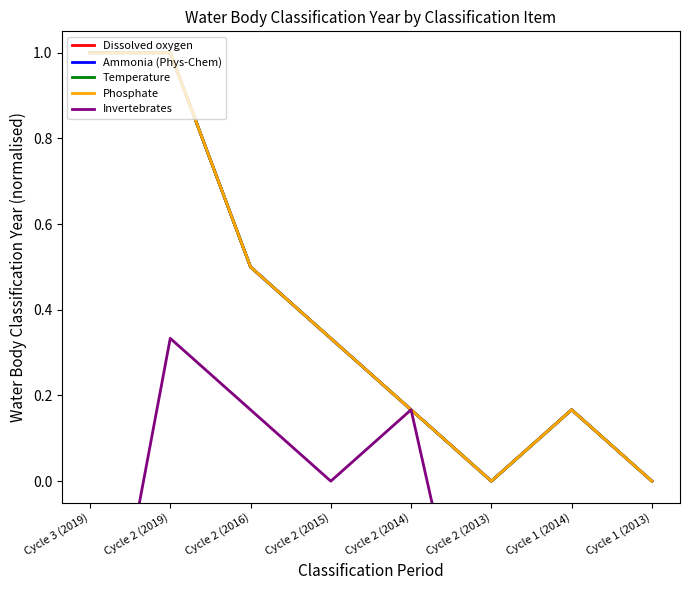

What is the label of the 7th point from the left?

Cycle 1 (2014)